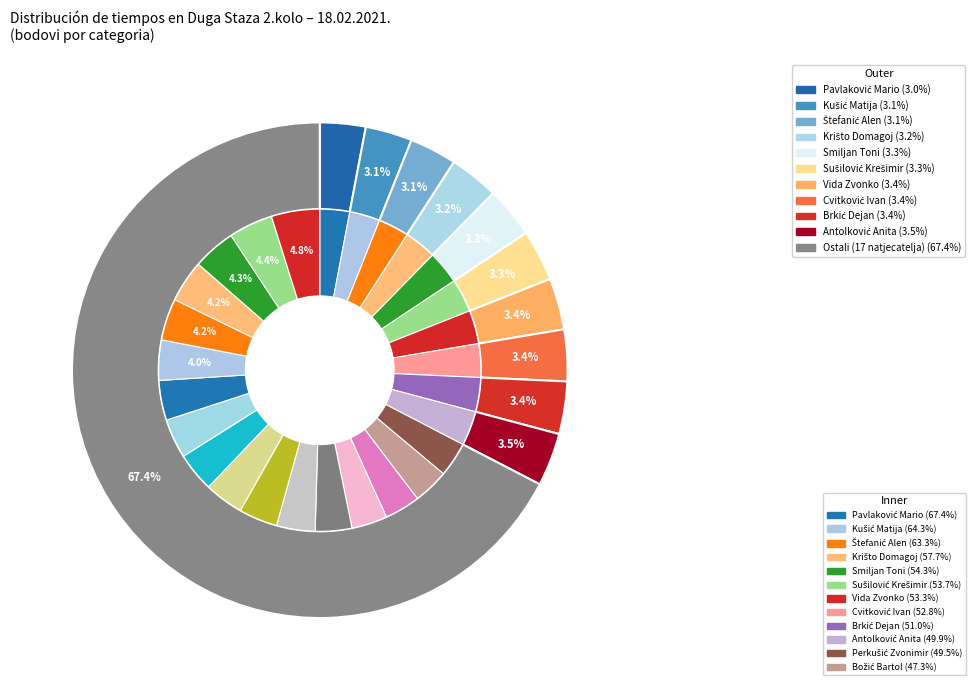

How many slices are in this pie chart?

27